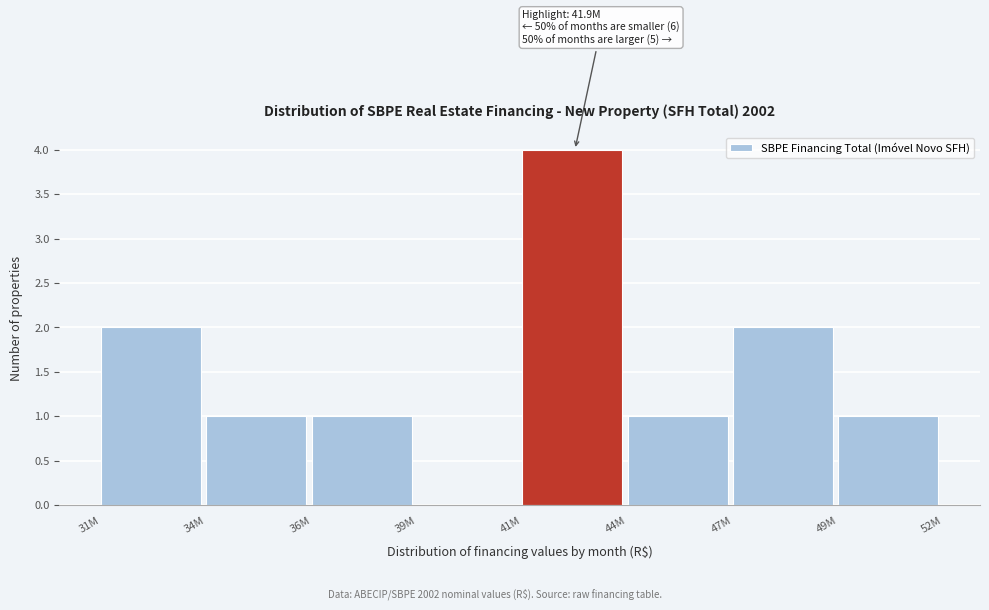

Reading left to right, list all the values displayed in this chart.

31M=2	34M=1	36M=1	39M=0	41M=4	44M=1	47M=2	49M=1